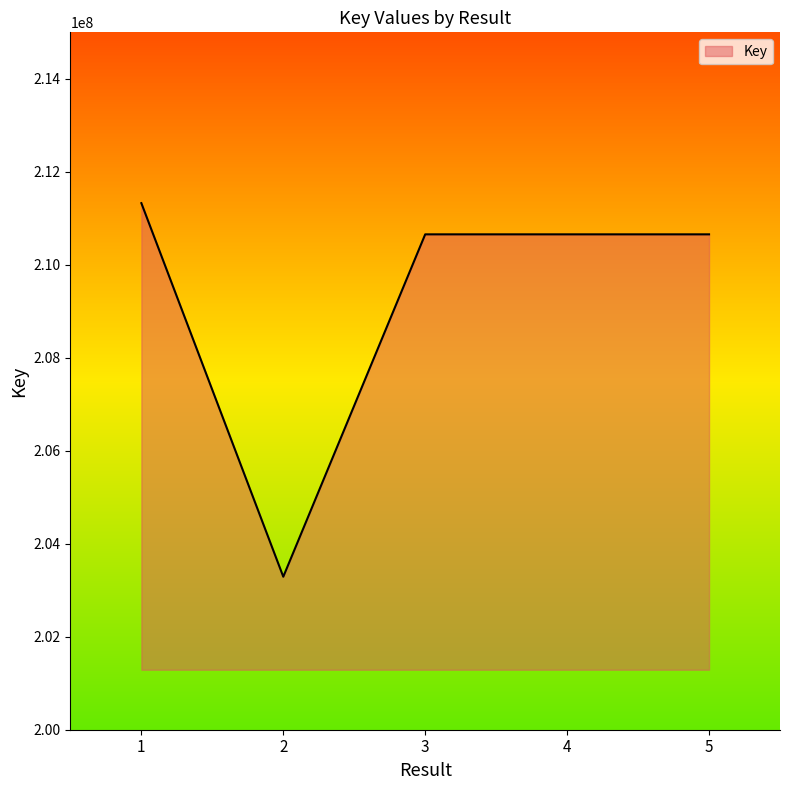

Which category has the highest value across all series?

1